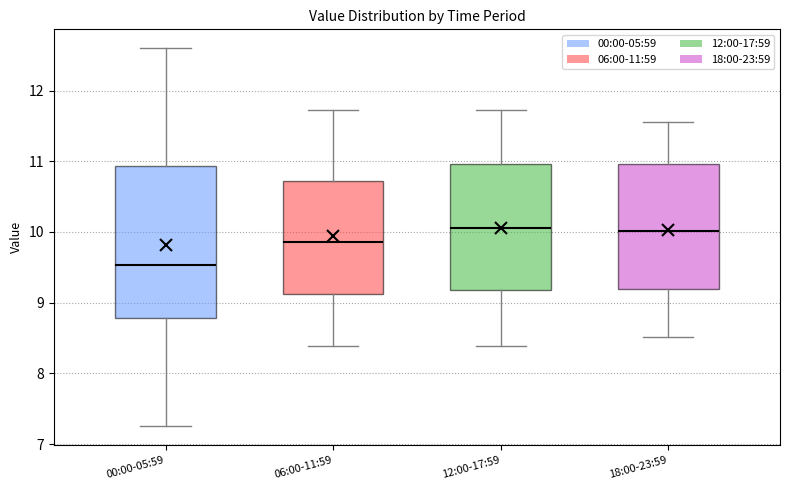

Reading left to right, transcribe this box plot: for each box, give where its median line is, the range the box spans, and where its two whiskers end, as read against the y-axis. The values are not printed on the chart, so give them approximately, as read against the axis.

00:00-05:59: median 9.5, box 8.8 to 10.9, whiskers 7.3 to 12.6
06:00-11:59: median 9.9, box 9.1 to 10.7, whiskers 8.4 to 11.7
12:00-17:59: median 10.1, box 9.2 to 11.0, whiskers 8.4 to 11.7
18:00-23:59: median 10.0, box 9.2 to 11.0, whiskers 8.5 to 11.6